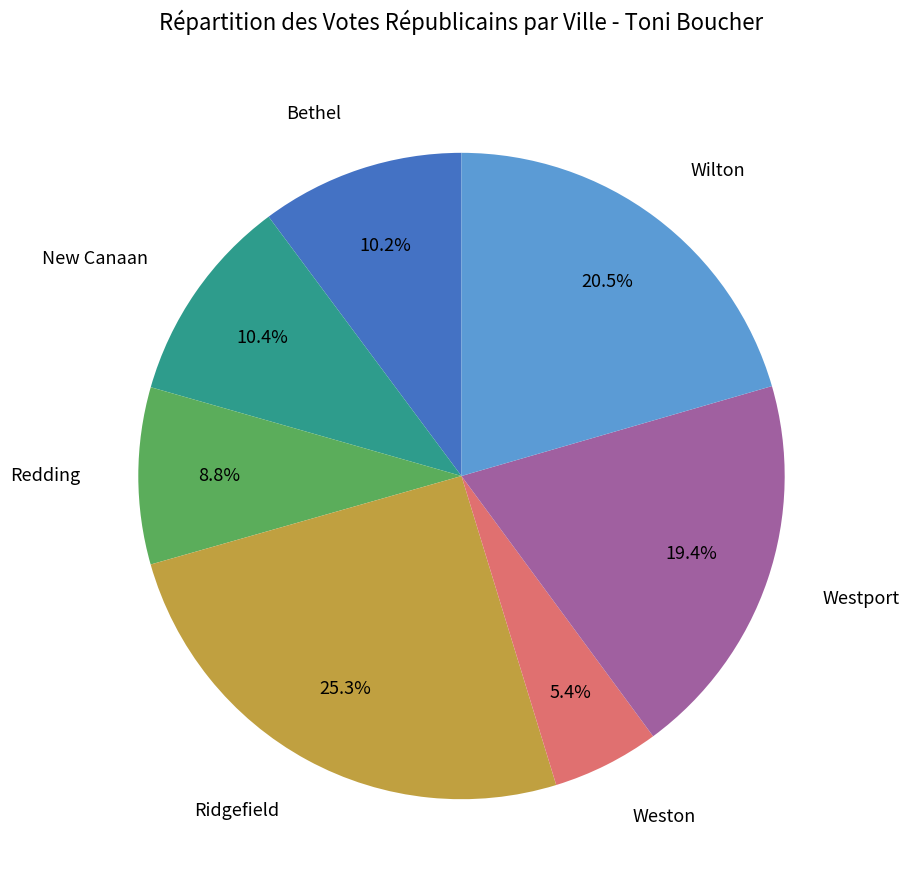

What is the smallest slice in the pie chart?

Weston